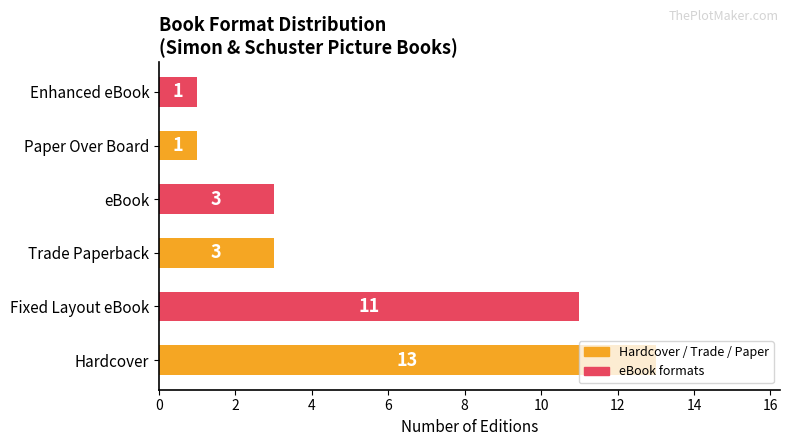

What is the difference between the maximum and minimum values?

12